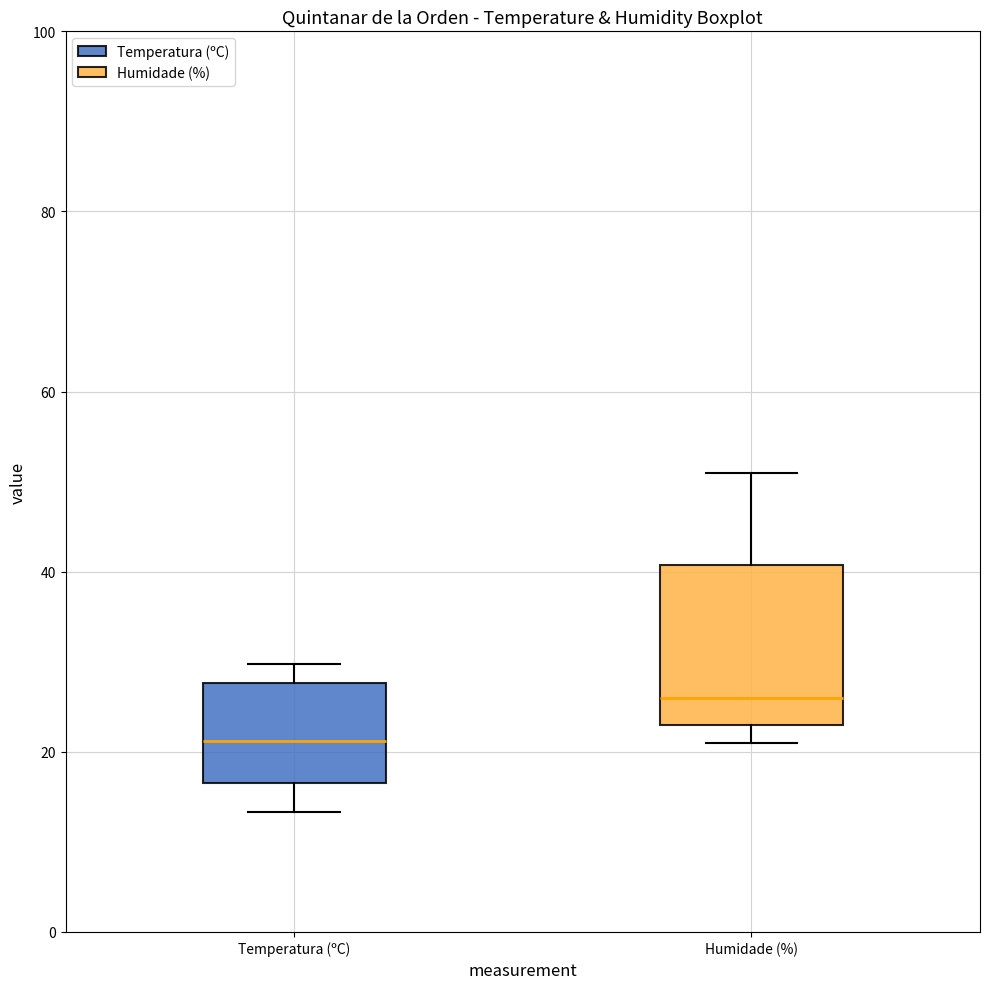

Comparing the boxes themselves (not the whiskers), which one is the tallest?

Humidade (%)